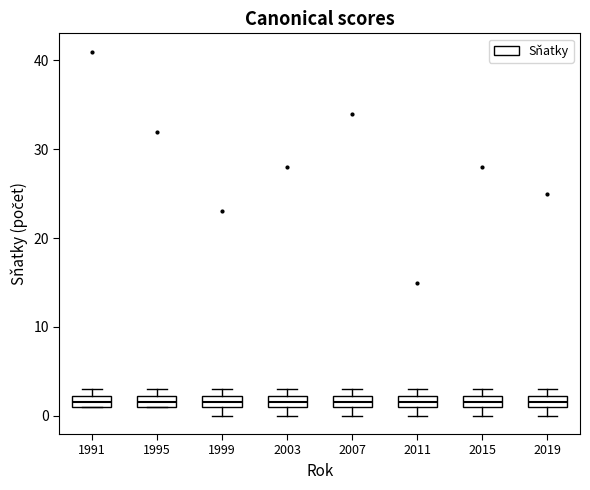

Where is the upper edge of the box at x = 1999 on the y-axis? The values are not printed on the chart, so give them approximately, as read against the axis.

2